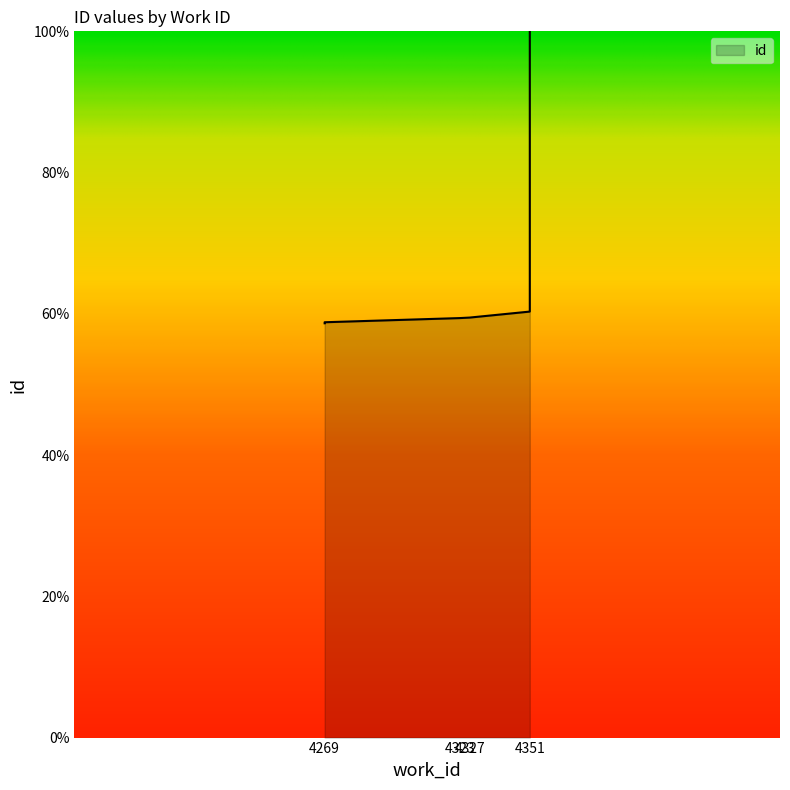

What is the sum of all values?

555.3